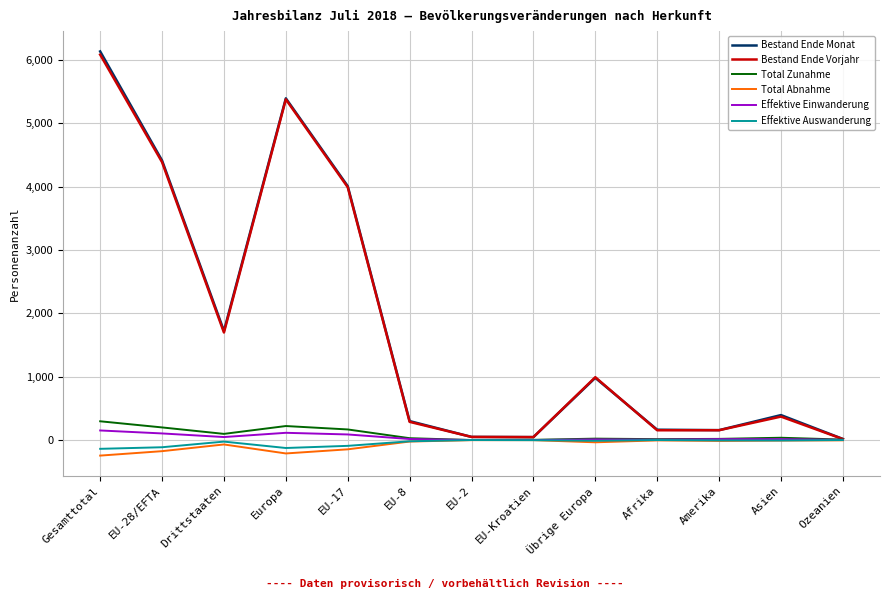

Which label corresponds to the largest value in the chart?

Gesamttotal